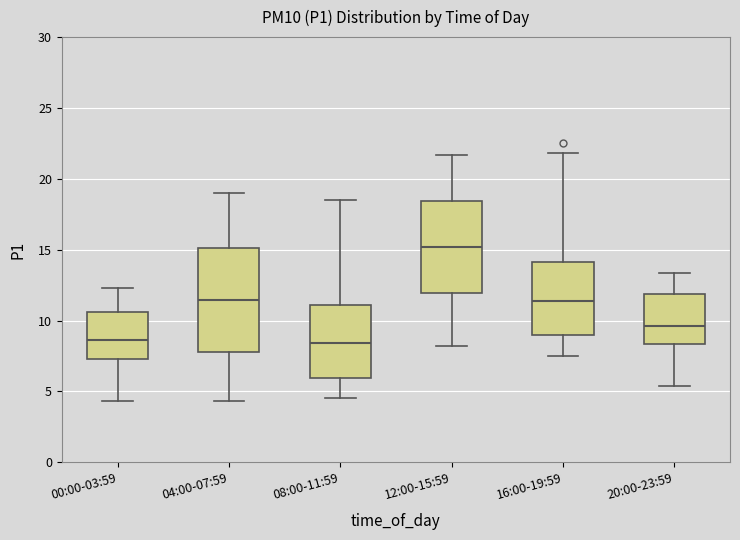

Comparing the boxes themselves (not the whiskers), which one is the tallest?

04:00-07:59